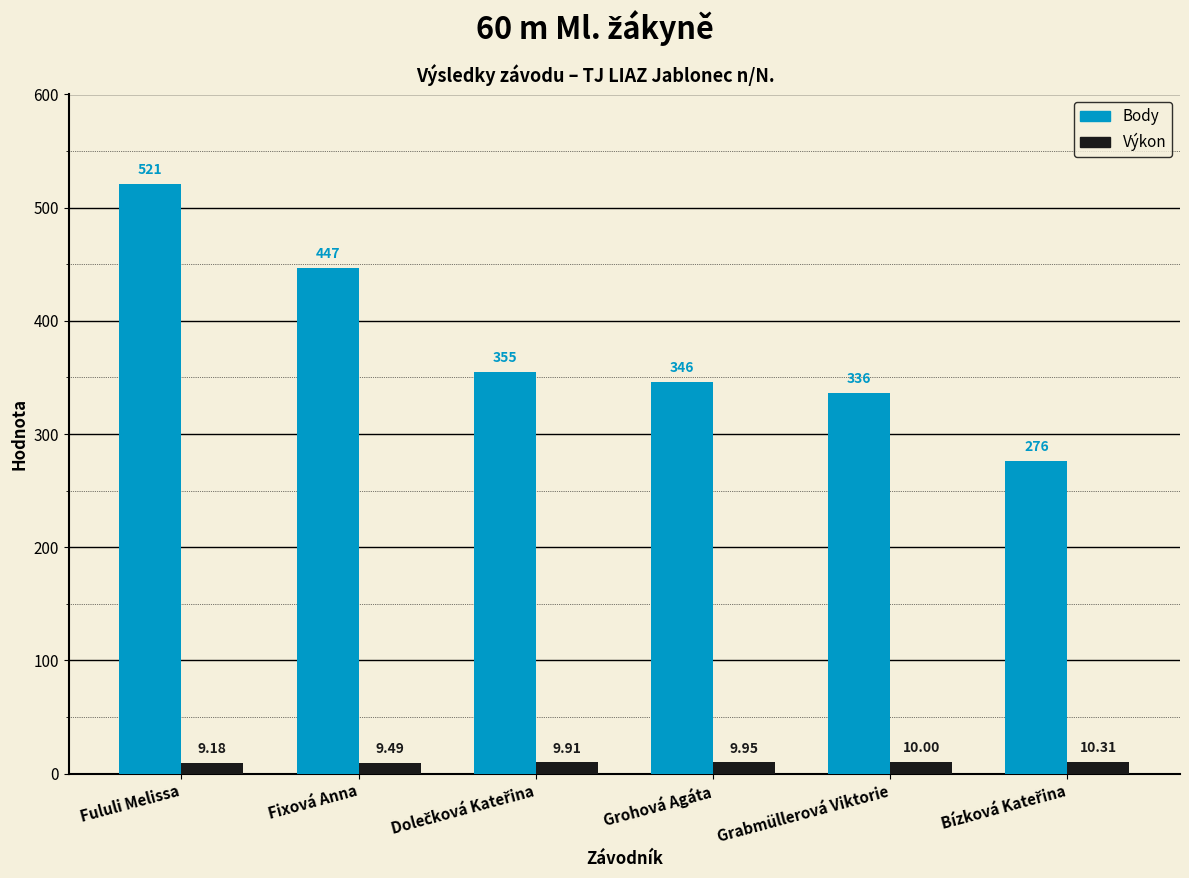

How many bars are there in each group?

2